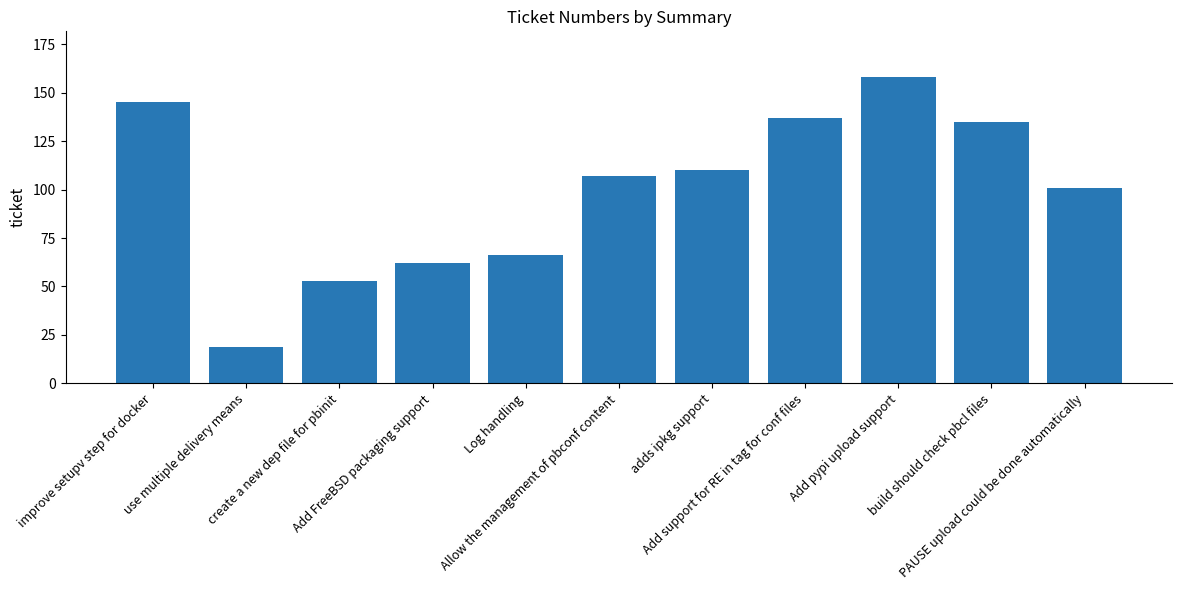

Reading left to right, transcribe all the data shown in this chart.

145	19	53	62	66	107	110	137	158	135	101